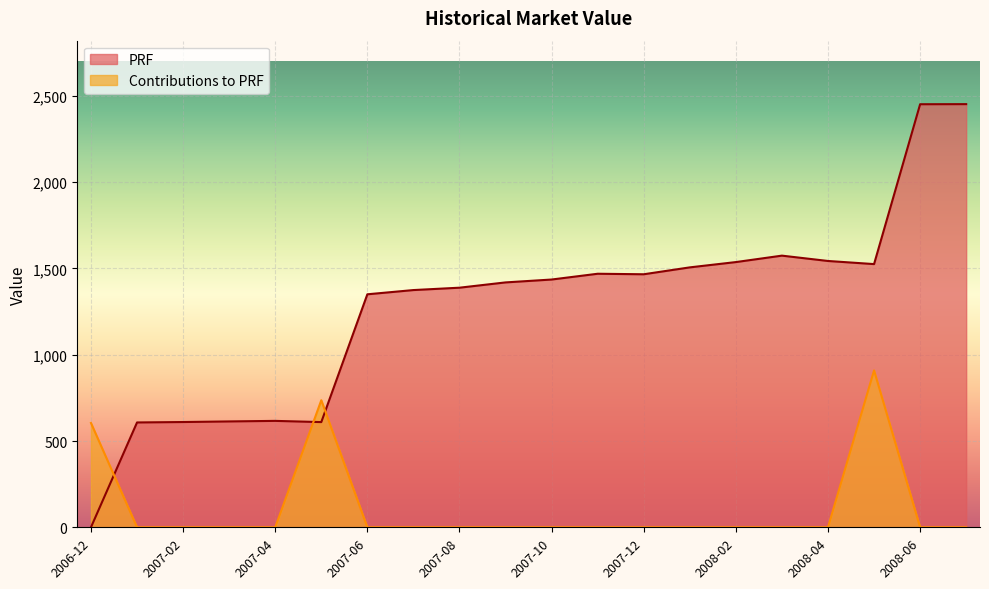

What is the label of the 14th point from the left?

2008-01